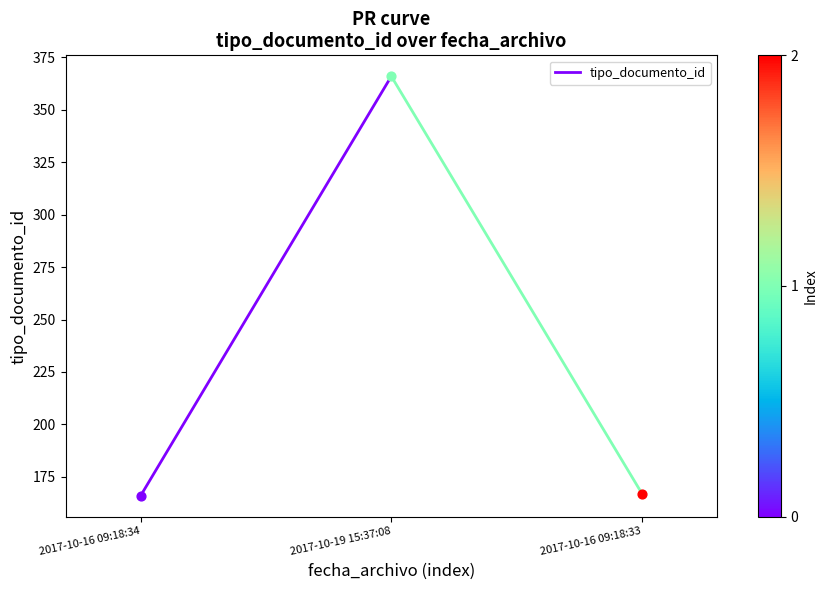

What is the ratio of the value at 2017-10-16 09:18:34 to the value at 2017-10-19 15:37:08?

0.5